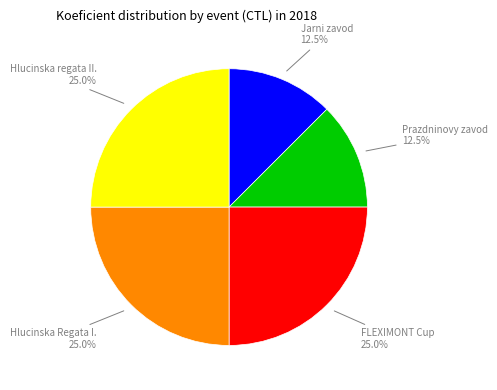

Is there any slice that represents more than half of the pie?

No